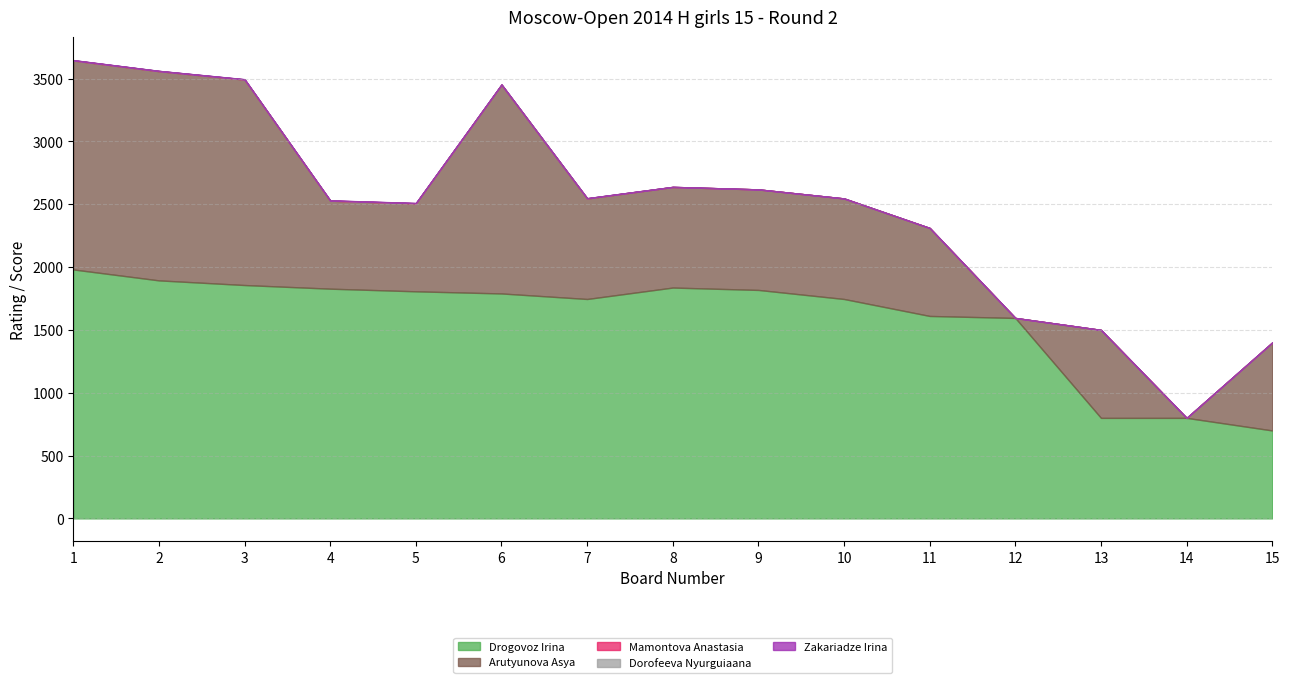

Where does the Drogovoz Irina series first go above 1790?

1